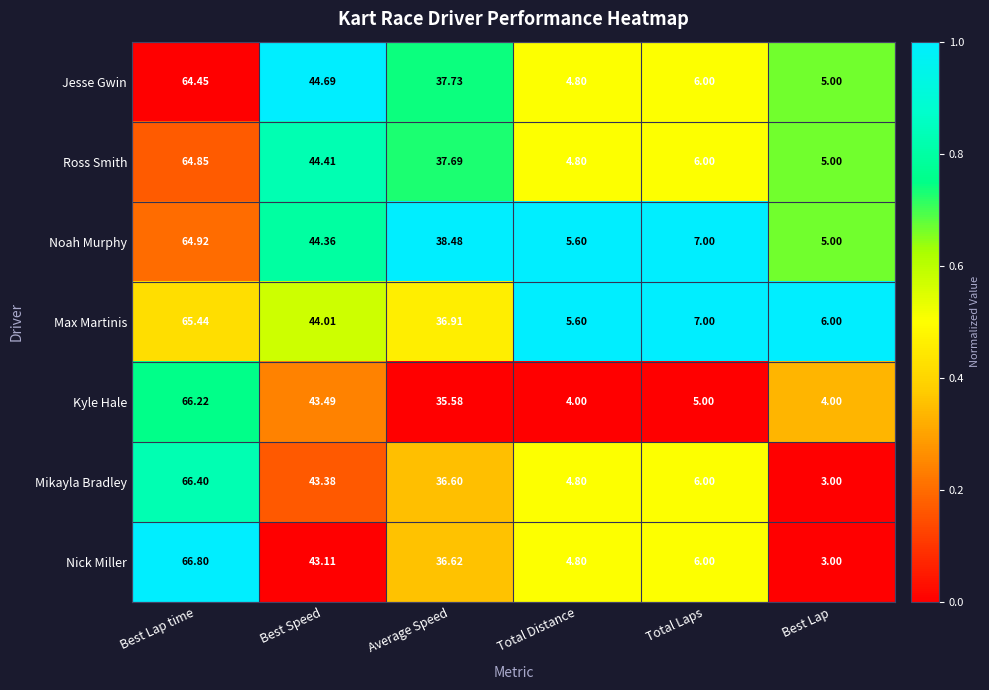

At which label does Jesse Gwin reach its minimum?

Total Distance